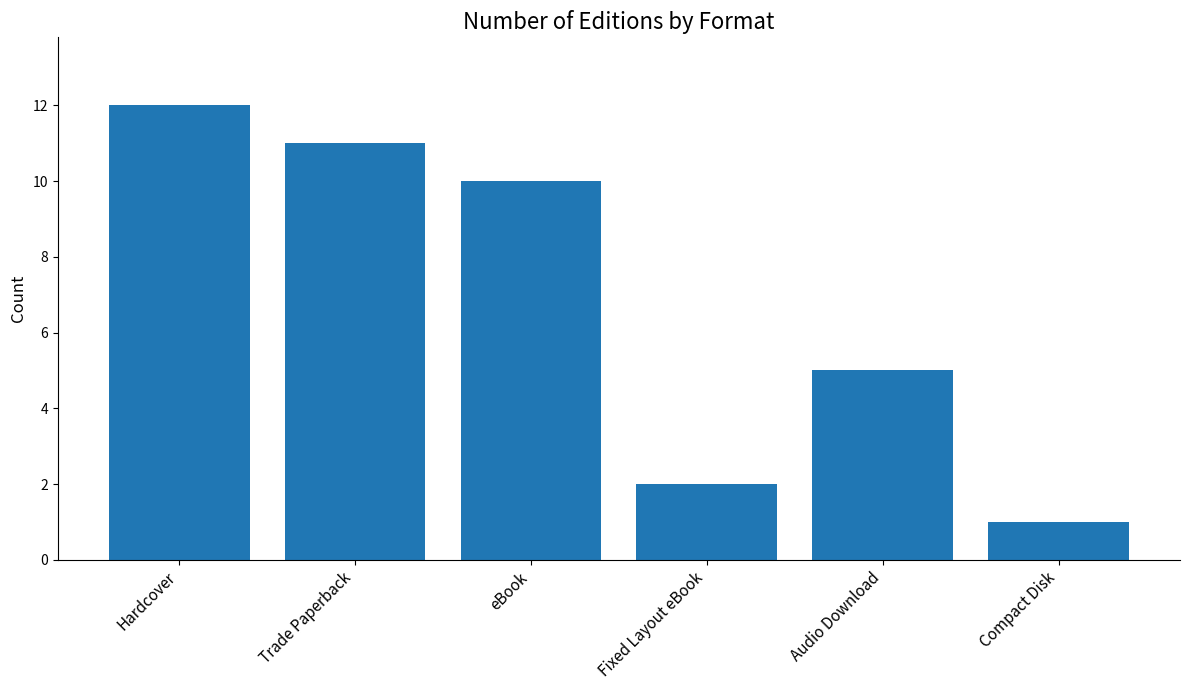

What is the label of the 5th bar from the left?

Audio Download